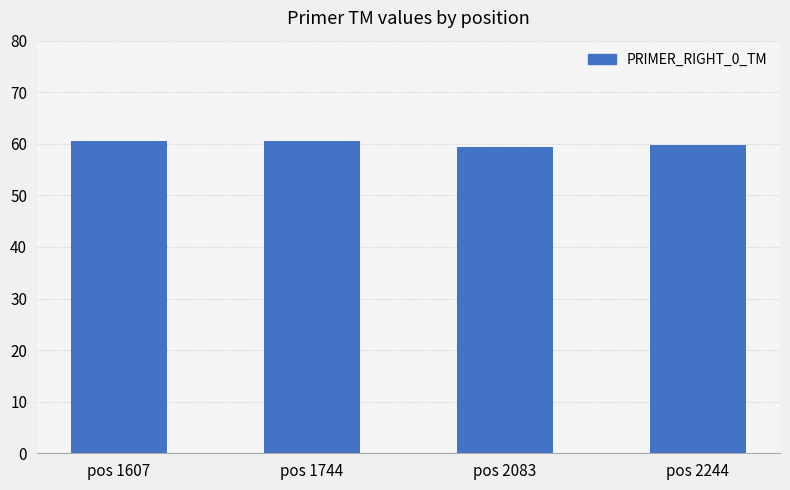

What is the ratio of the value at pos 2083 to the value at pos 1744?

1.0